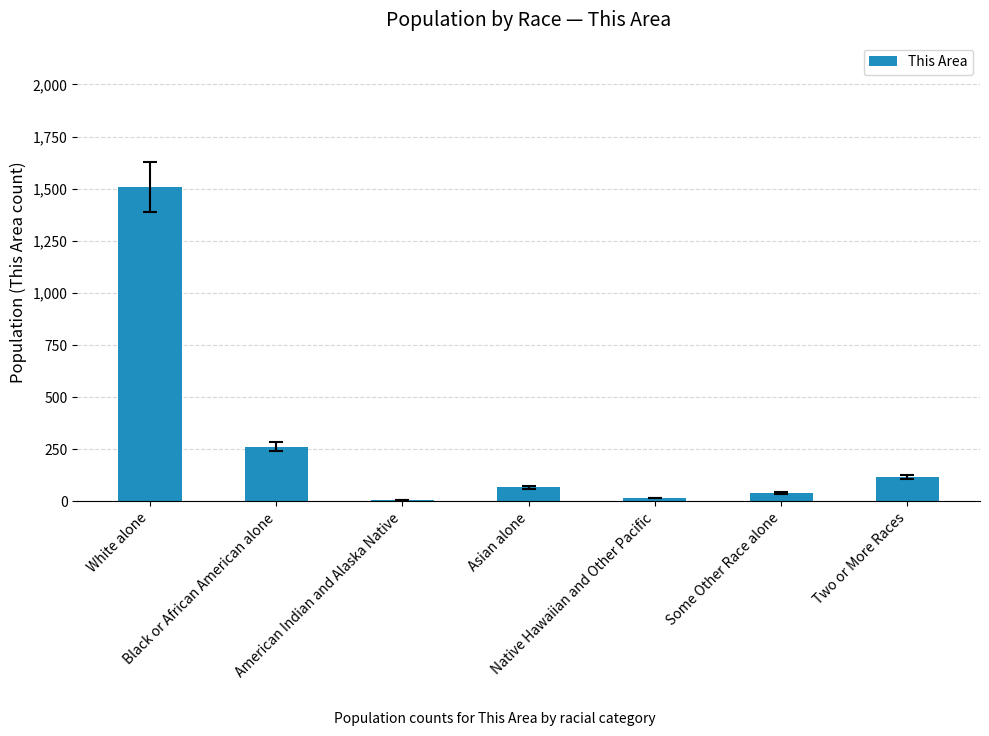

Read the value at Two or More Races.

116